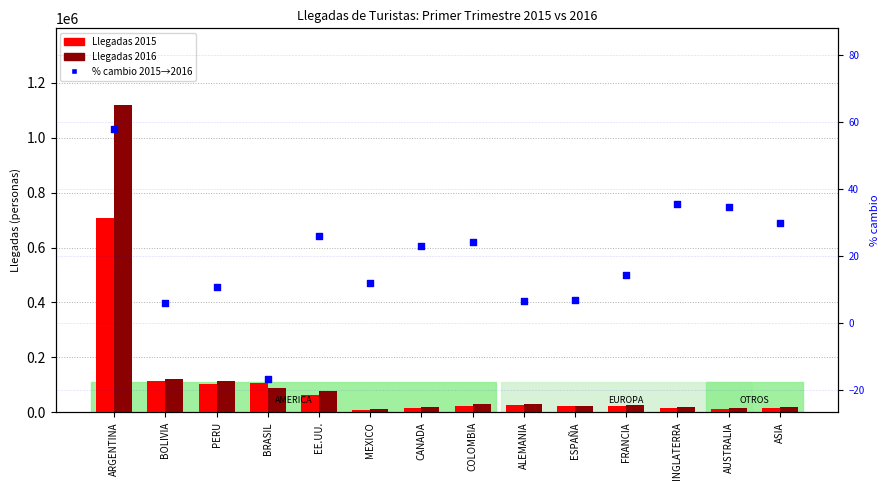

Which series has the widest spread of Y values?

Llegadas 2016